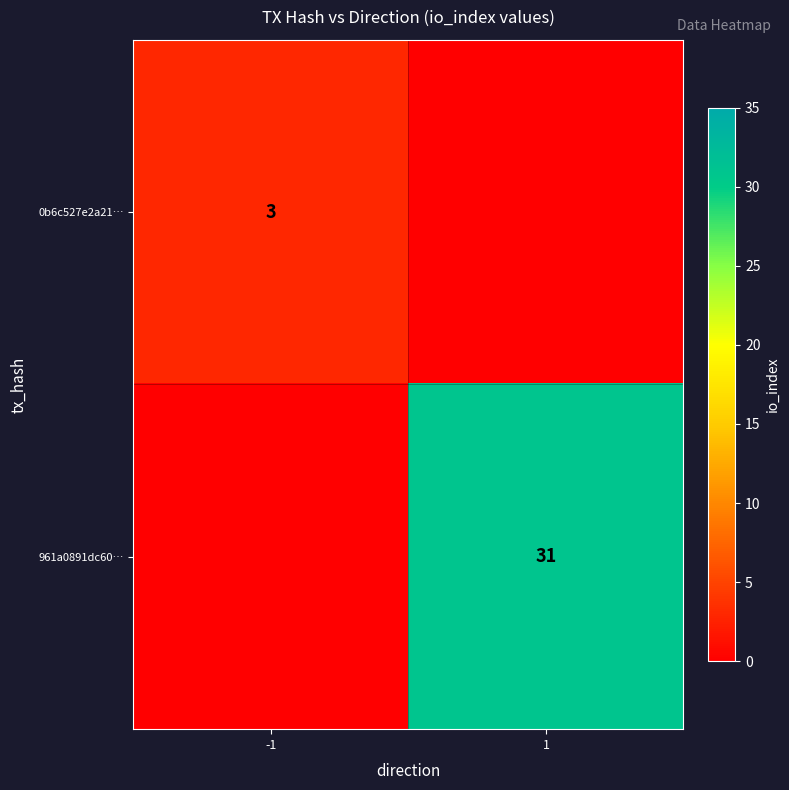

Is it true that 961a0891dc60… equals 19 at 1?

False